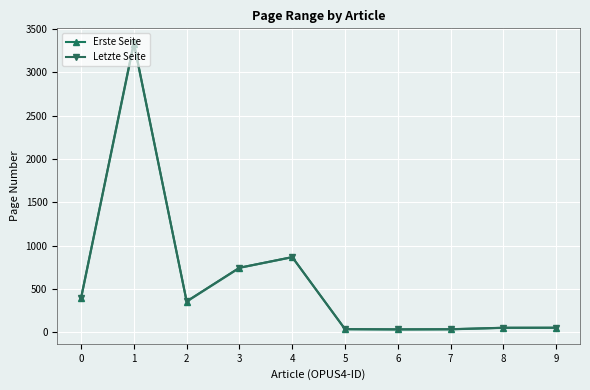

What is the smallest value displayed?

30